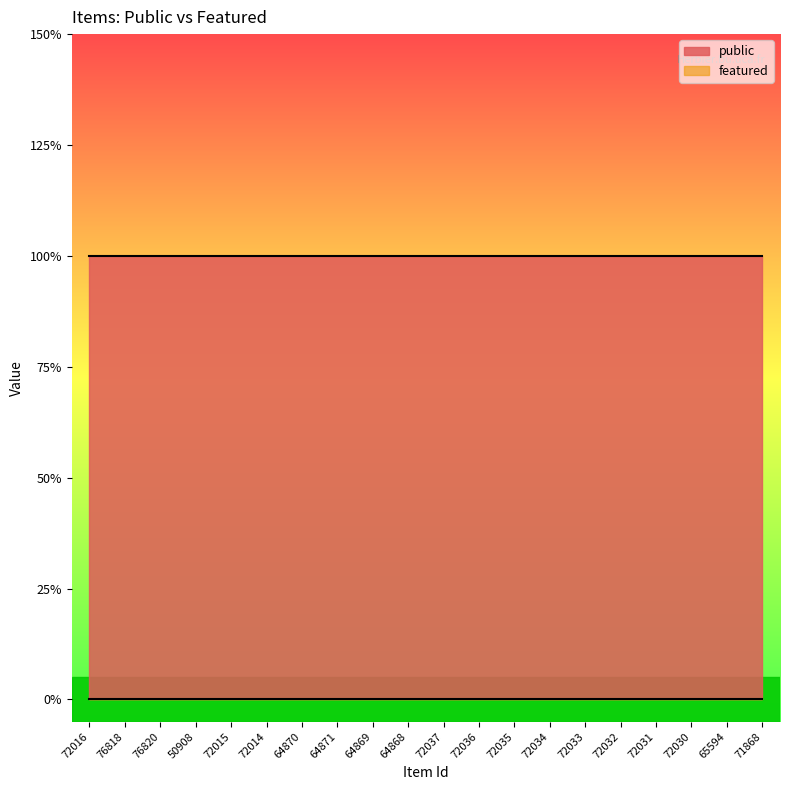

What are all the series names shown in the legend?

public, featured